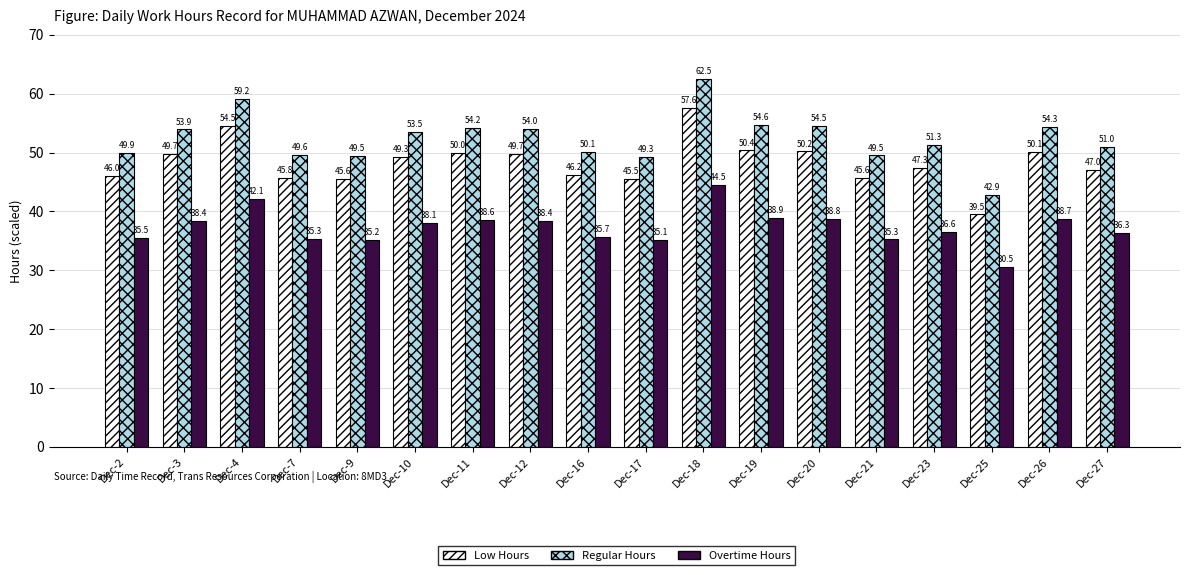

What is the greatest value displayed?

62.5